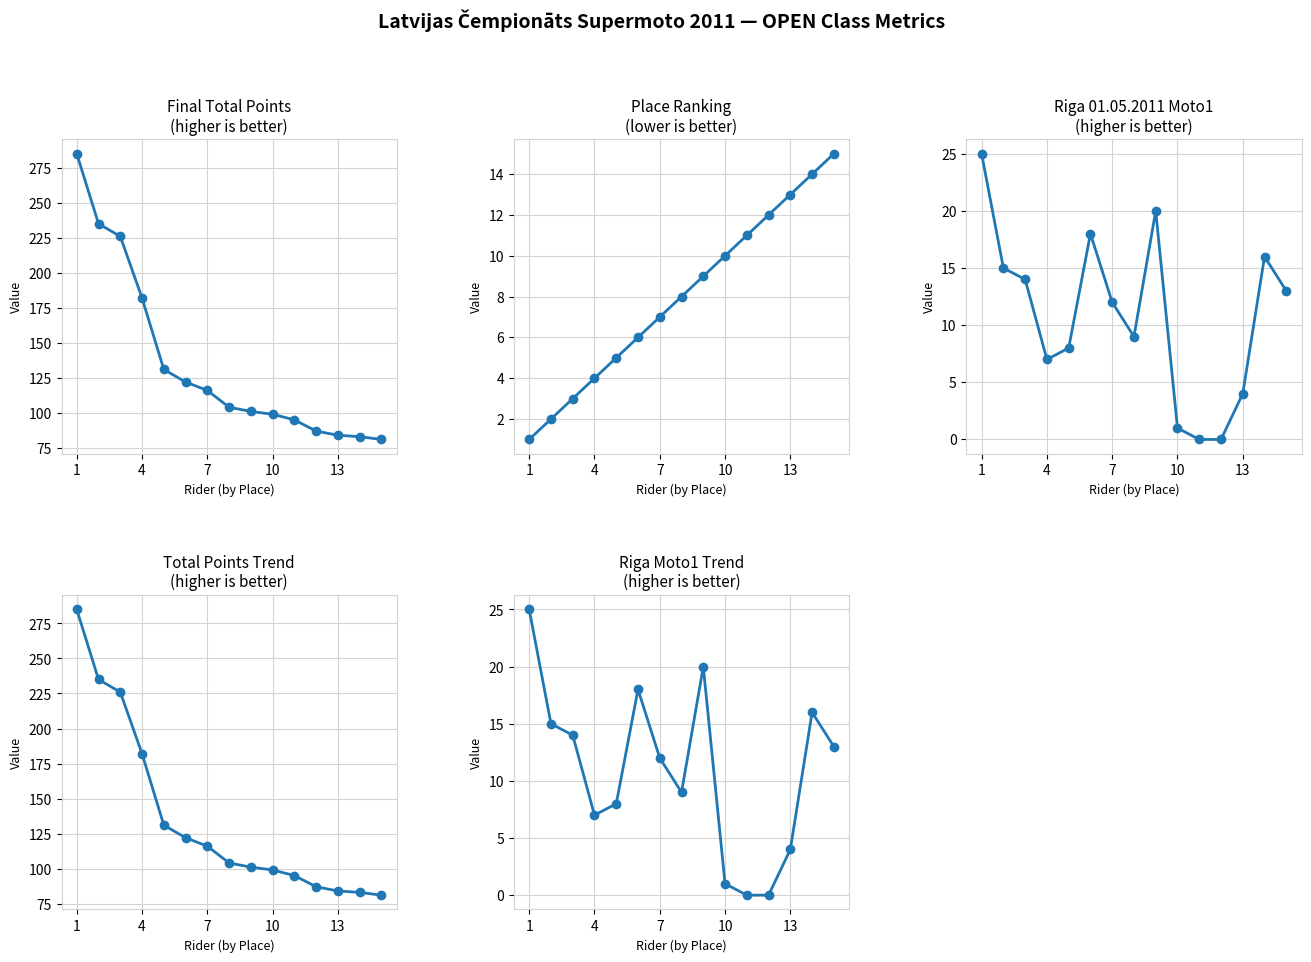

What is the greatest value displayed?

285